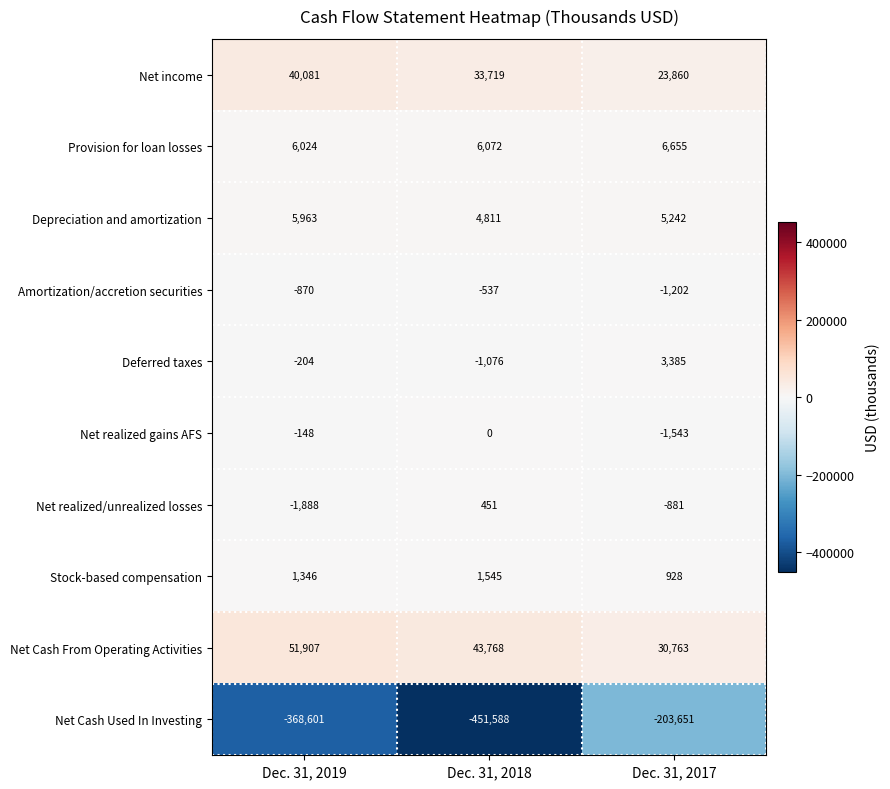

Reading left to right, what are all the values shown in this chart?

Net income: Dec. 31, 2019=40081	Dec. 31, 2018=33719	Dec. 31, 2017=23860
Provision for loan losses: Dec. 31, 2019=6024	Dec. 31, 2018=6072	Dec. 31, 2017=6655
Depreciation and amortization: Dec. 31, 2019=5963	Dec. 31, 2018=4811	Dec. 31, 2017=5242
Amortization/accretion securities: Dec. 31, 2019=-870	Dec. 31, 2018=-537	Dec. 31, 2017=-1202
Deferred taxes: Dec. 31, 2019=-204	Dec. 31, 2018=-1076	Dec. 31, 2017=3385
Net realized gains AFS: Dec. 31, 2019=-148	Dec. 31, 2018=0	Dec. 31, 2017=-1543
Net realized/unrealized losses: Dec. 31, 2019=-1888	Dec. 31, 2018=451	Dec. 31, 2017=-881
Stock-based compensation: Dec. 31, 2019=1346	Dec. 31, 2018=1545	Dec. 31, 2017=928
Net Cash From Operating Activities: Dec. 31, 2019=51907	Dec. 31, 2018=43768	Dec. 31, 2017=30763
Net Cash Used In Investing: Dec. 31, 2019=-368601	Dec. 31, 2018=-451588	Dec. 31, 2017=-203651